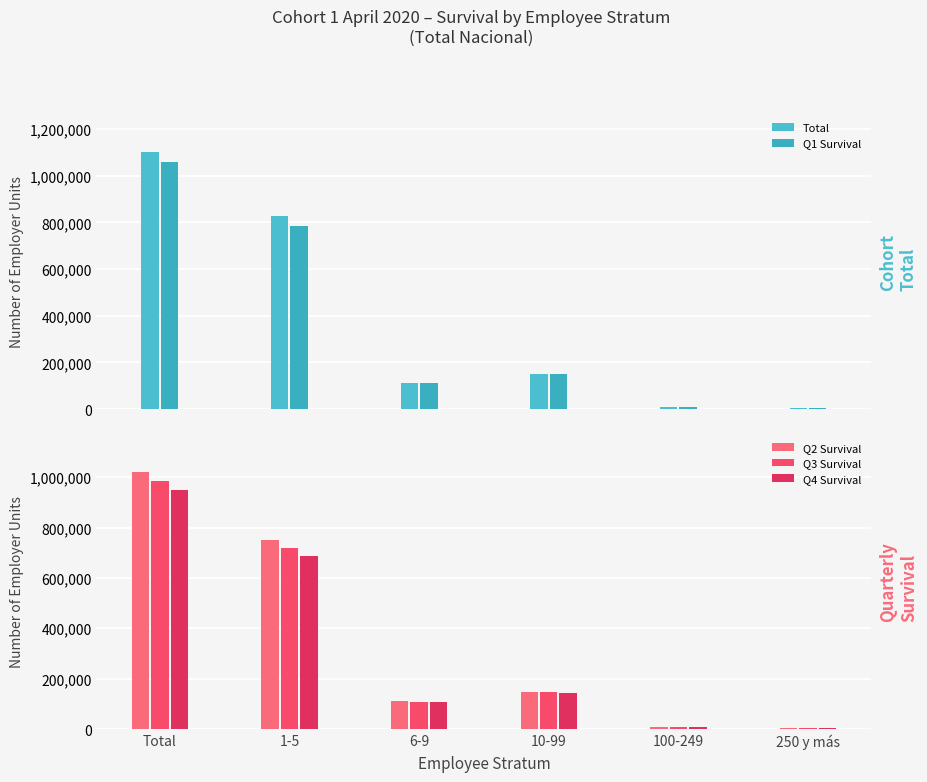

Reading left to right, what are all the values shown in this chart?

Total: Total=1102738	1-5=825970	6-9=113956	10-99=150040	100-249=8183	250 y más=4589
Q1 Survival: Total=1059378	1-5=785210	6-9=112601	10-99=148830	100-249=8155	250 y más=4582
Q2 Survival: Total=1022614	1-5=751083	6-9=111102	10-99=147755	100-249=8119	250 y más=4555
Q3 Survival: Total=986485	1-5=718066	6-9=109297	10-99=146511	100-249=8078	250 y más=4533
Q4 Survival: Total=950014	1-5=685318	6-9=107283	10-99=144878	100-249=8025	250 y más=4510